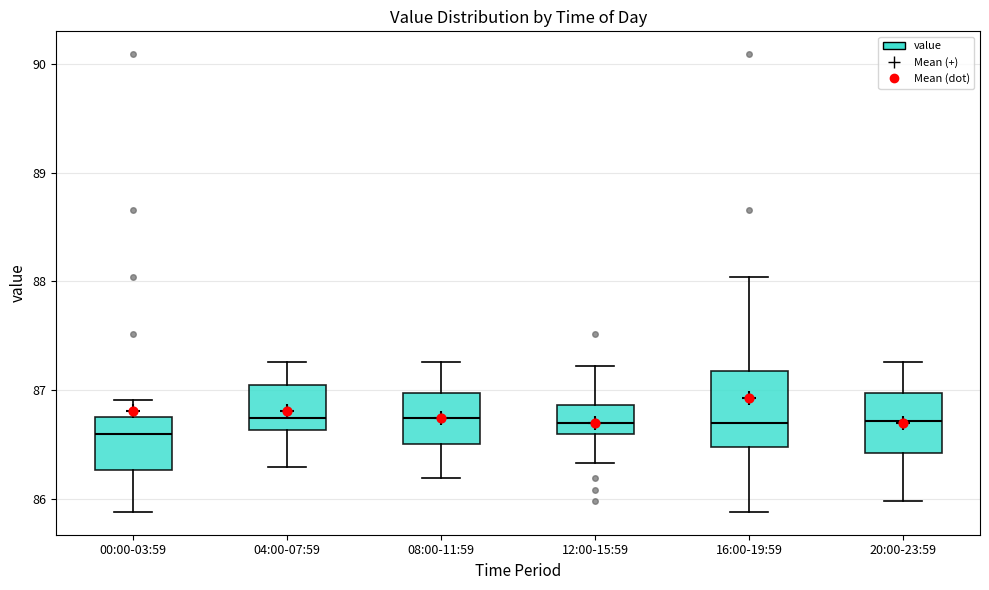

Which box is the tallest, from its lower edge to its upper edge?

16:00-19:59